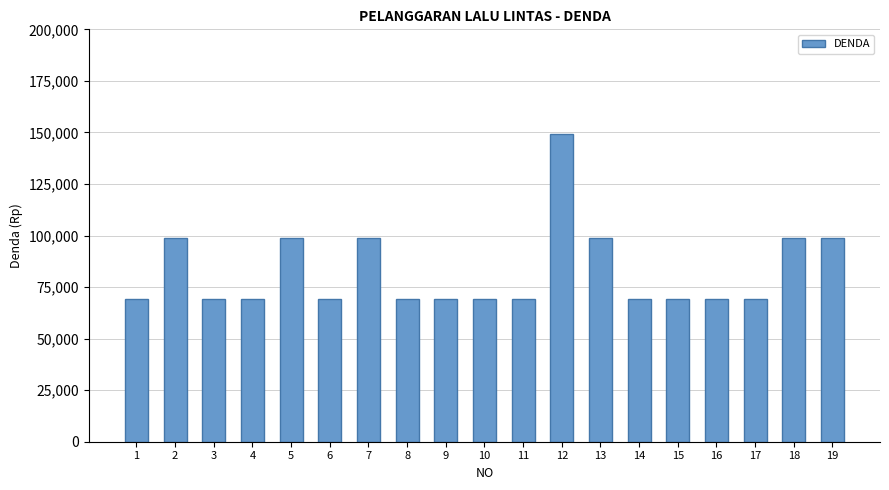

What is the minimum value shown in the chart?

69000